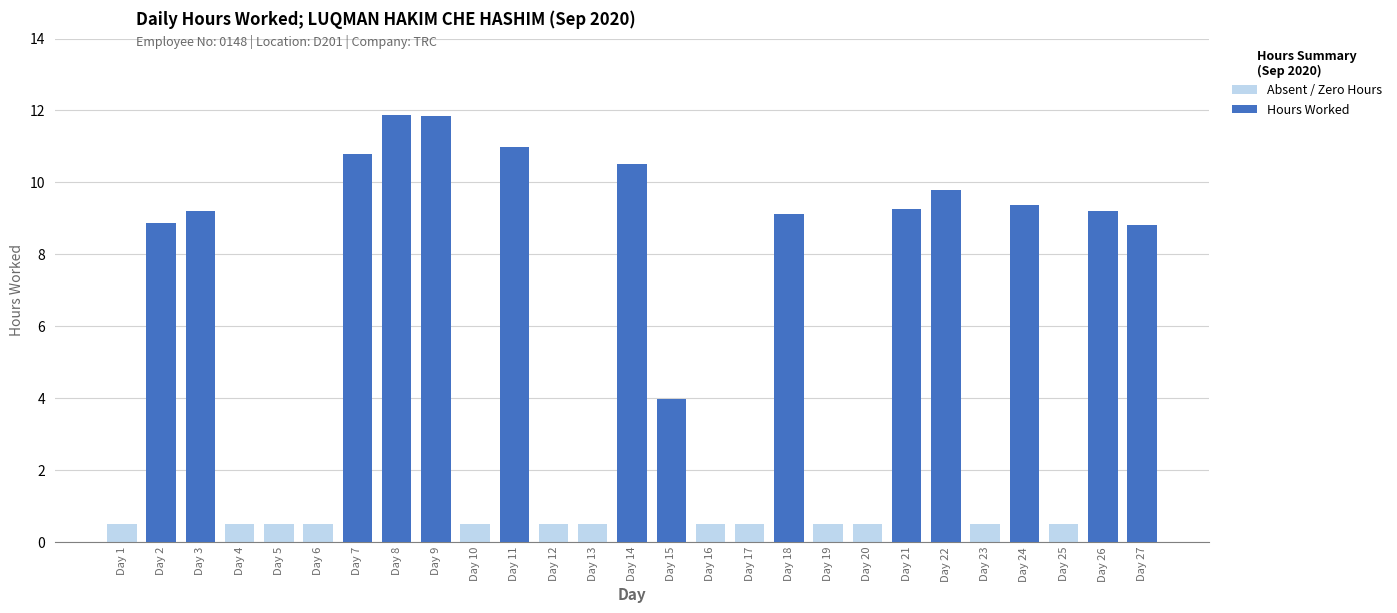

Reading right to left, transcribe all the data shown in this chart.

Absent / Zero Hours: Day 27=8.8	Day 26=9.2	Day 25=0.5	Day 24=9.4	Day 23=0.5	Day 22=9.8	Day 21=9.2	Day 20=0.5	Day 19=0.5	Day 18=9.1	Day 17=0.5	Day 16=0.5	Day 15=4.0	Day 14=10.5	Day 13=0.5	Day 12=0.5	Day 11=11.0	Day 10=0.5	Day 9=11.8	Day 8=11.9	Day 7=10.8	Day 6=0.5	Day 5=0.5	Day 4=0.5	Day 3=9.2	Day 2=8.9	Day 1=0.5
Hours Worked: Day 27=8.8	Day 26=9.2	Day 25=0.0	Day 24=9.4	Day 23=0.0	Day 22=9.8	Day 21=9.2	Day 20=0.0	Day 19=0.0	Day 18=9.1	Day 17=0.0	Day 16=0.0	Day 15=4.0	Day 14=10.5	Day 13=0.0	Day 12=0.0	Day 11=11.0	Day 10=0.0	Day 9=11.8	Day 8=11.9	Day 7=10.8	Day 6=0.0	Day 5=0.0	Day 4=0.0	Day 3=9.2	Day 2=8.9	Day 1=0.0